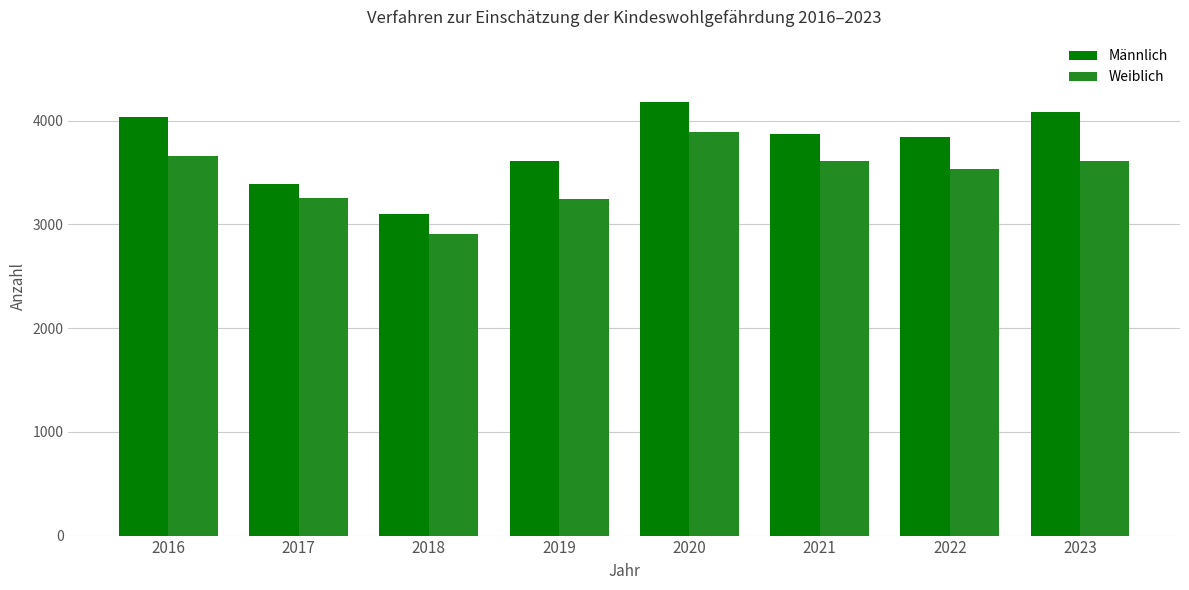

What is the average value of the Männlich series?

3764